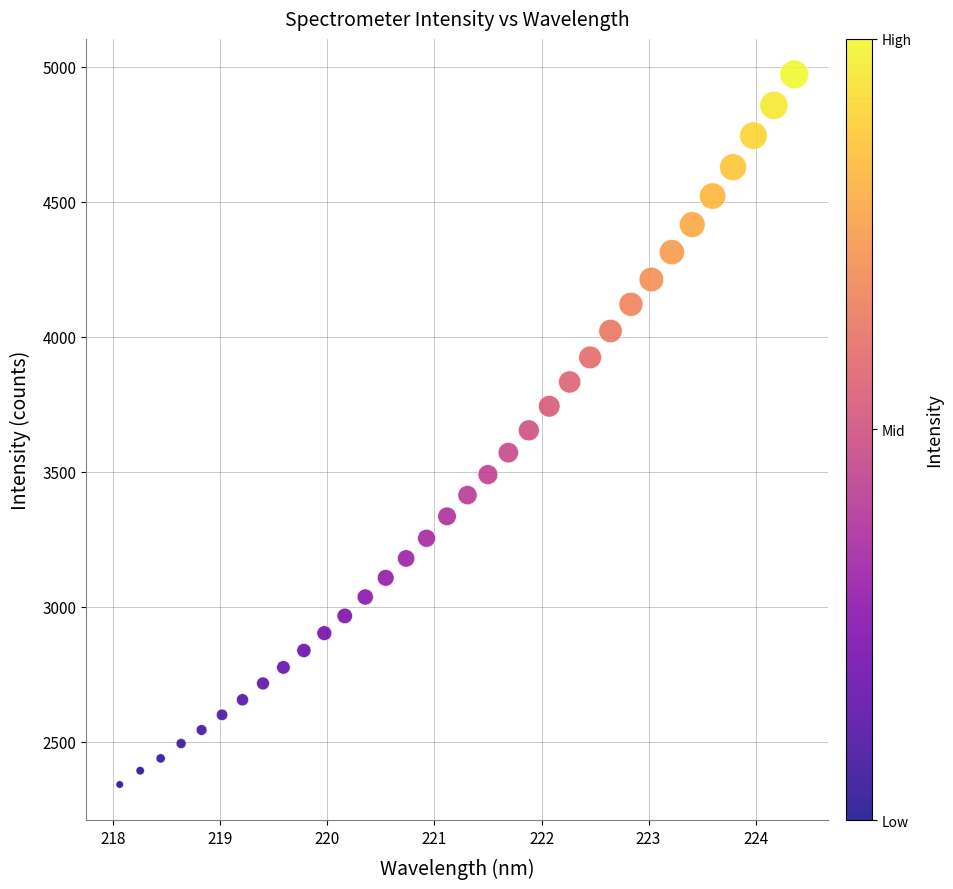

What is the range of X values (max minus min)?

6.3